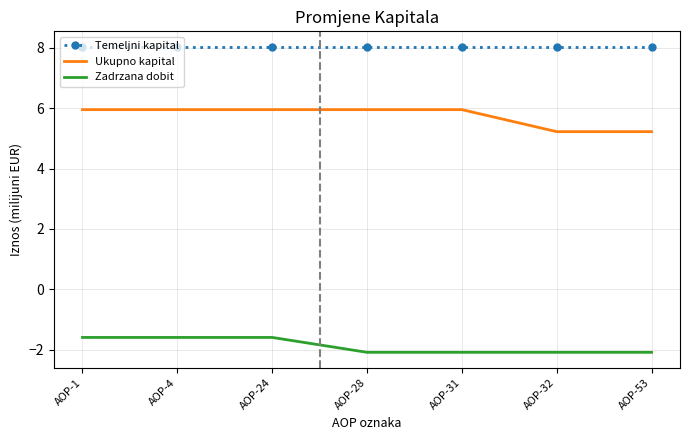

What is the total value across all series at AOP-1?

12.4